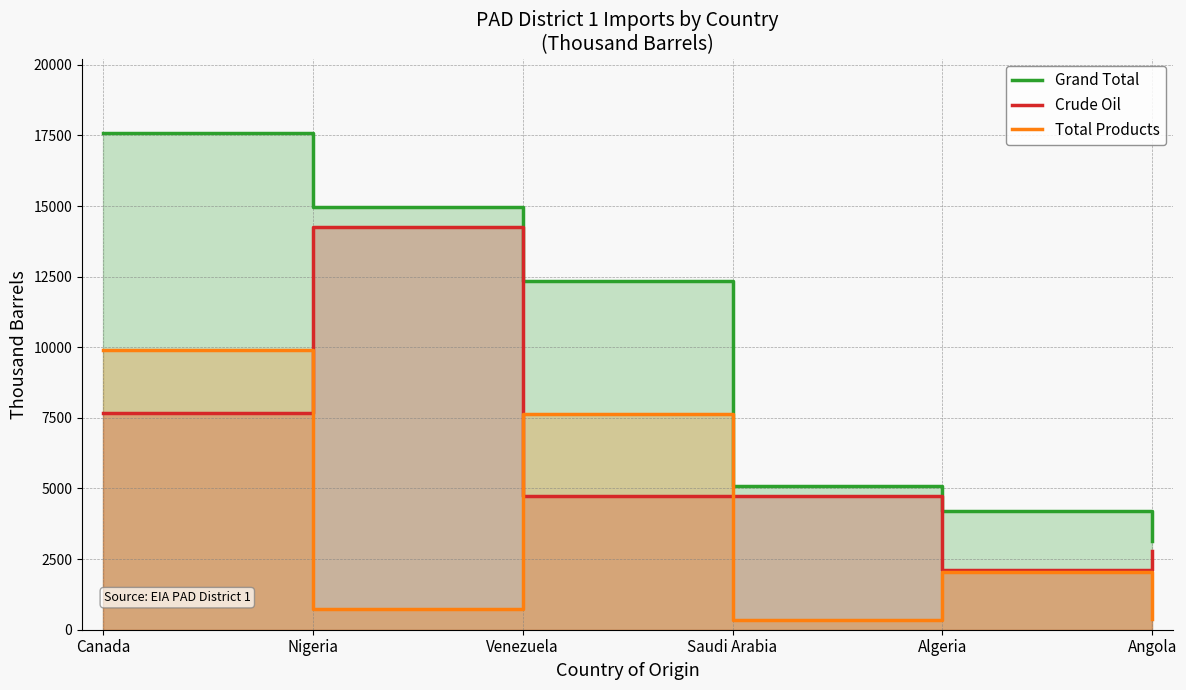

How many lines are shown in the chart?

3